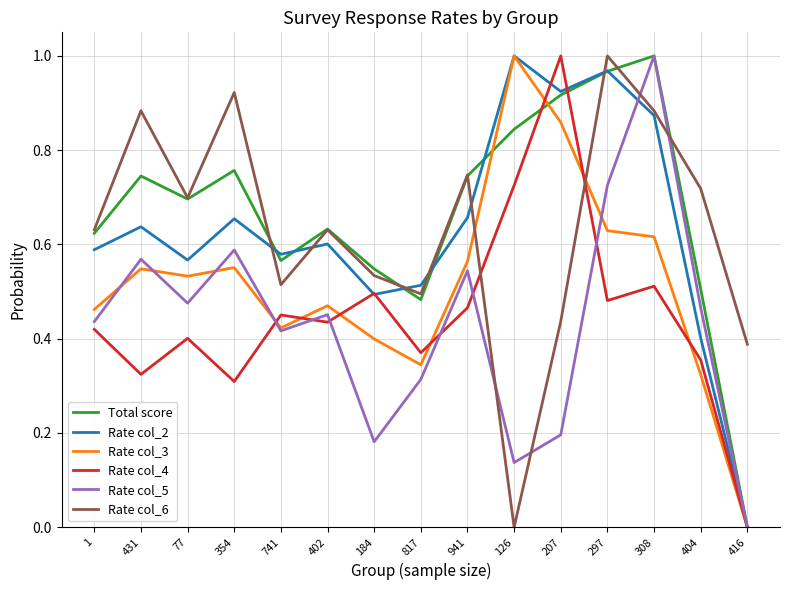

Which series has the largest total across all categories?

Total score